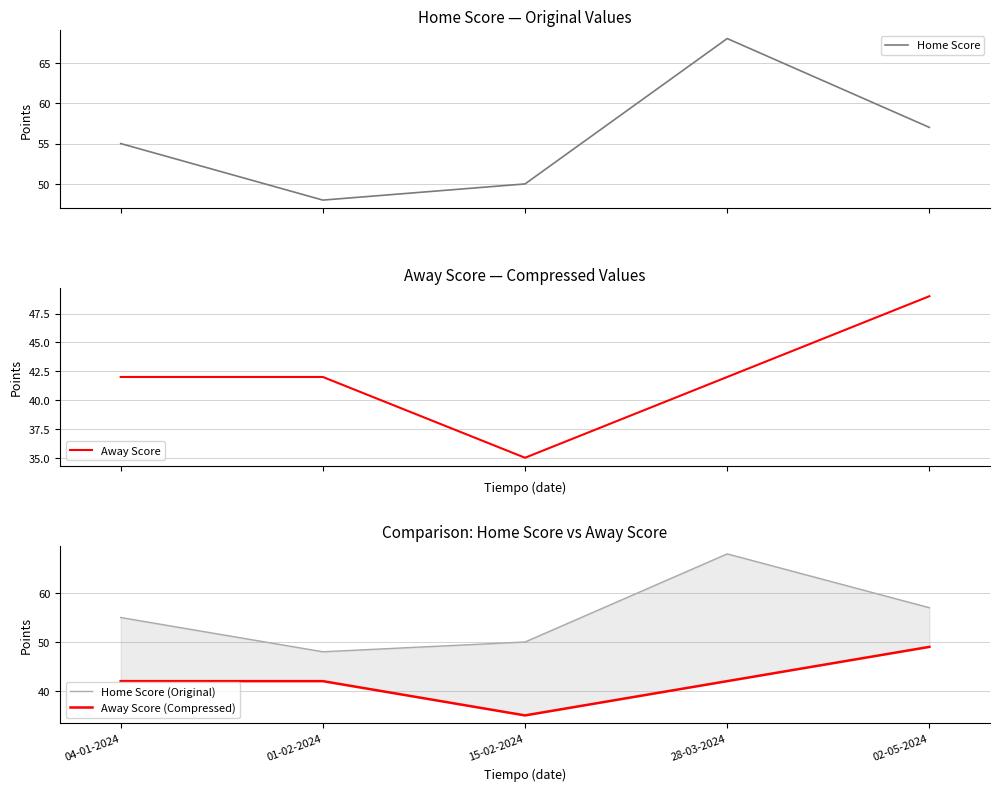

Which category has the highest value in the Away Score (Compressed) series?

02-05-2024